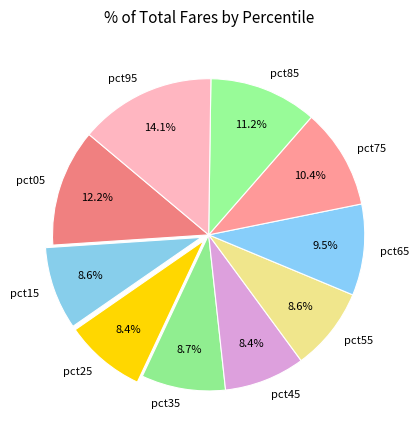

How many segments does this pie chart have?

10